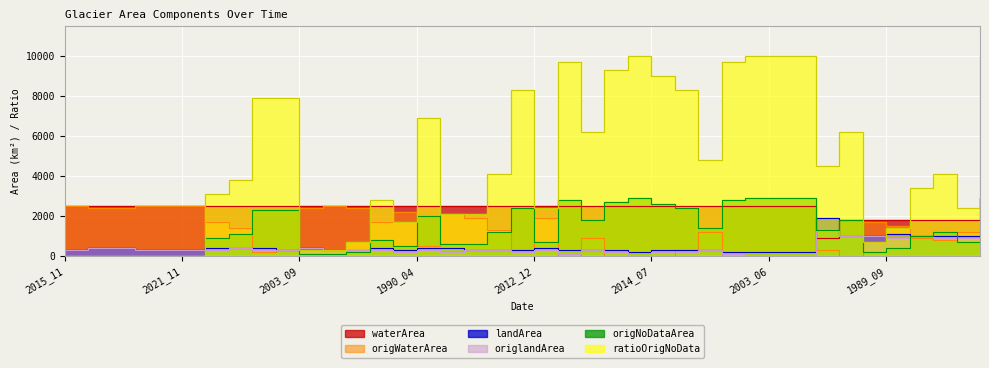

Reading left to right, extract all data points from this chart.

waterArea: 2015_11=2500.0	2018_11=2500.0	2020_11=2500.0	2021_03=2500.0	2021_09=2500.0	2021_11=2500.0	2006_12=2500.0	2007_11=2500.0	2003_12=2500.0	2021_04=2500.0	2003_09=2500.0	2020_12=2500.0	2015_04=2500.0	2013_12=2500.0	2008_12=2500.0	1990_04=2500.0	2008_11=2500.0	2015_12=2500.0	2021_10=2500.0	2013_09=2500.0	2012_12=2500.0	2008_03=2500.0	2007_04=2500.0	2016_06=2500.0	2020_06=2500.0	2014_07=2500.0	2018_08=2500.0	2016_10=2500.0	2004_06=2500.0	2002_06=2500.0	2003_06=2500.0	2012_06=2500.0	2005_07=900.0	1991_09=1800.0	2017_02=1800.0	1989_09=1800.0	2003_07=1800.0	2012_04=1800.0	1990_07=1800.0	1988_05=1800.0
origWaterArea: 2015_11=2500.0	2018_11=2400.0	2020_11=2400.0	2021_03=2500.0	2021_09=2500.0	2021_11=2500.0	2006_12=1700.0	2007_11=1400.0	2003_12=200.0	2021_04=300.0	2003_09=2400.0	2020_12=2500.0	2015_04=2400.0	2013_12=1700.0	2008_12=2200.0	1990_04=500.0	2008_11=2100.0	2015_12=1900.0	2021_10=1300.0	2013_09=300.0	2012_12=1900.0	2008_03=0.0	2007_04=900.0	2016_06=0.0	2020_06=0.0	2014_07=0.0	2018_08=300.0	2016_10=1200.0	2004_06=0.0	2002_06=0.0	2003_06=0.0	2012_06=0.0	2005_07=300.0	1991_09=0.0	2017_02=1700.0	1989_09=1500.0	2003_07=900.0	2012_04=800.0	1990_07=1200.0	1988_05=0.0
landArea: 2015_11=300.0	2018_11=400.0	2020_11=400.0	2021_03=300.0	2021_09=300.0	2021_11=300.0	2006_12=400.0	2007_11=400.0	2003_12=400.0	2021_04=300.0	2003_09=400.0	2020_12=300.0	2015_04=300.0	2013_12=400.0	2008_12=300.0	1990_04=400.0	2008_11=400.0	2015_12=300.0	2021_10=300.0	2013_09=300.0	2012_12=400.0	2008_03=300.0	2007_04=300.0	2016_06=300.0	2020_06=200.0	2014_07=300.0	2018_08=300.0	2016_10=300.0	2004_06=200.0	2002_06=200.0	2003_06=200.0	2012_06=200.0	2005_07=1900.0	1991_09=1000.0	2017_02=1000.0	1989_09=1100.0	2003_07=1000.0	2012_04=1000.0	1990_07=1000.0	1988_05=900.0
origlandArea: 2015_11=300.0	2018_11=400.0	2020_11=400.0	2021_03=300.0	2021_09=300.0	2021_11=300.0	2006_12=300.0	2007_11=400.0	2003_12=300.0	2021_04=300.0	2003_09=400.0	2020_12=300.0	2015_04=300.0	2013_12=300.0	2008_12=200.0	1990_04=300.0	2008_11=200.0	2015_12=300.0	2021_10=300.0	2013_09=200.0	2012_12=300.0	2008_03=100.0	2007_04=300.0	2016_06=200.0	2020_06=0.0	2014_07=200.0	2018_08=200.0	2016_10=300.0	2004_06=100.0	2002_06=0.0	2003_06=0.0	2012_06=0.0	2005_07=1300.0	1991_09=1000.0	2017_02=1000.0	1989_09=900.0	2003_07=1000.0	2012_04=900.0	1990_07=900.0	1988_05=0.0
origNoDataArea: 2015_11=0.0	2018_11=0.0	2020_11=0.0	2021_03=0.0	2021_09=0.0	2021_11=0.0	2006_12=900.0	2007_11=1100.0	2003_12=2300.0	2021_04=2300.0	2003_09=100.0	2020_12=100.0	2015_04=200.0	2013_12=800.0	2008_12=500.0	1990_04=2000.0	2008_11=600.0	2015_12=600.0	2021_10=1200.0	2013_09=2400.0	2012_12=700.0	2008_03=2800.0	2007_04=1800.0	2016_06=2700.0	2020_06=2900.0	2014_07=2600.0	2018_08=2400.0	2016_10=1400.0	2004_06=2800.0	2002_06=2900.0	2003_06=2900.0	2012_06=2900.0	2005_07=1300.0	1991_09=1800.0	2017_02=200.0	1989_09=400.0	2003_07=1000.0	2012_04=1200.0	1990_07=700.0	1988_05=2900.0
ratioOrigNoData: 2015_11=0.0	2018_11=0.0	2020_11=0.0	2021_03=0.0	2021_09=0.0	2021_11=0.0	2006_12=3100.0	2007_11=3800.0	2003_12=7900.0	2021_04=7900.0	2003_09=300.0	2020_12=300.0	2015_04=700.0	2013_12=2800.0	2008_12=1700.0	1990_04=6900.0	2008_11=2100.0	2015_12=2100.0	2021_10=4100.0	2013_09=8300.0	2012_12=2400.0	2008_03=9700.0	2007_04=6200.0	2016_06=9300.0	2020_06=10000.0	2014_07=9000.0	2018_08=8300.0	2016_10=4800.0	2004_06=9700.0	2002_06=10000.0	2003_06=10000.0	2012_06=10000.0	2005_07=4500.0	1991_09=6200.0	2017_02=700.0	1989_09=1400.0	2003_07=3400.0	2012_04=4100.0	1990_07=2400.0	1988_05=10000.0